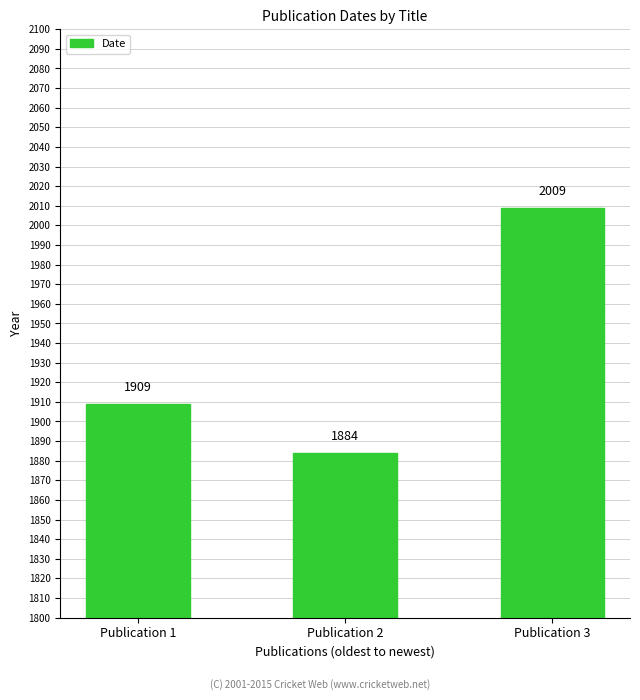

What is the value of the 1st bar from the left?

1909